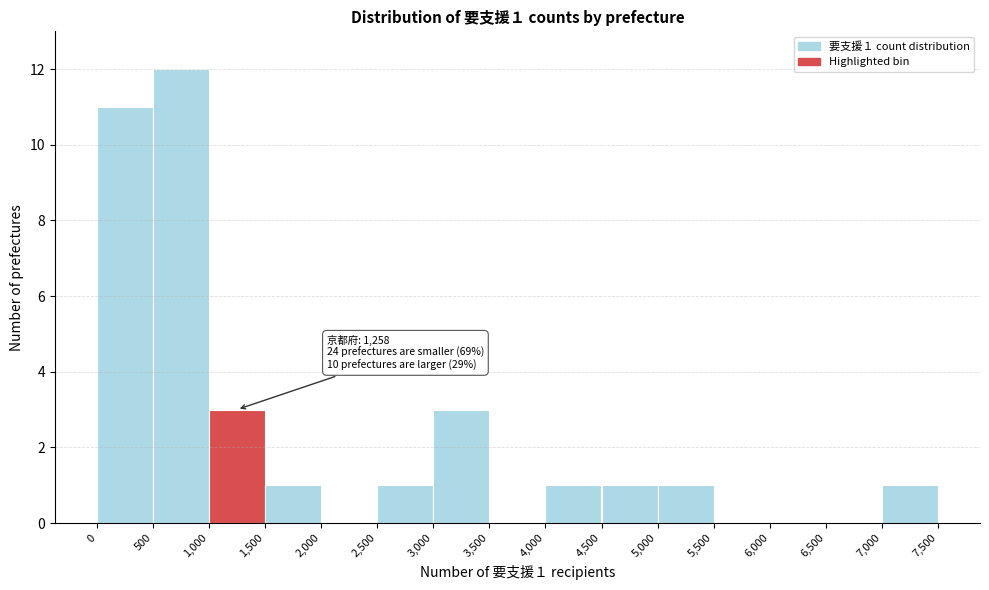

Over which range of the x-axis is the bar tallest?

500 to 1,000